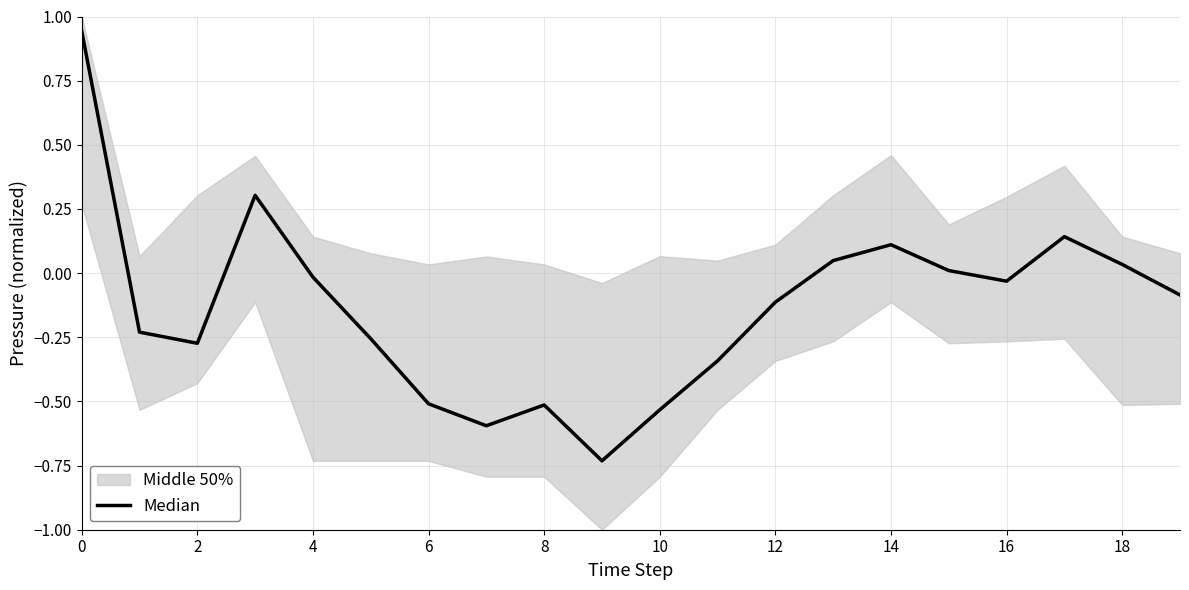

At which label is the value closest to 0?

15